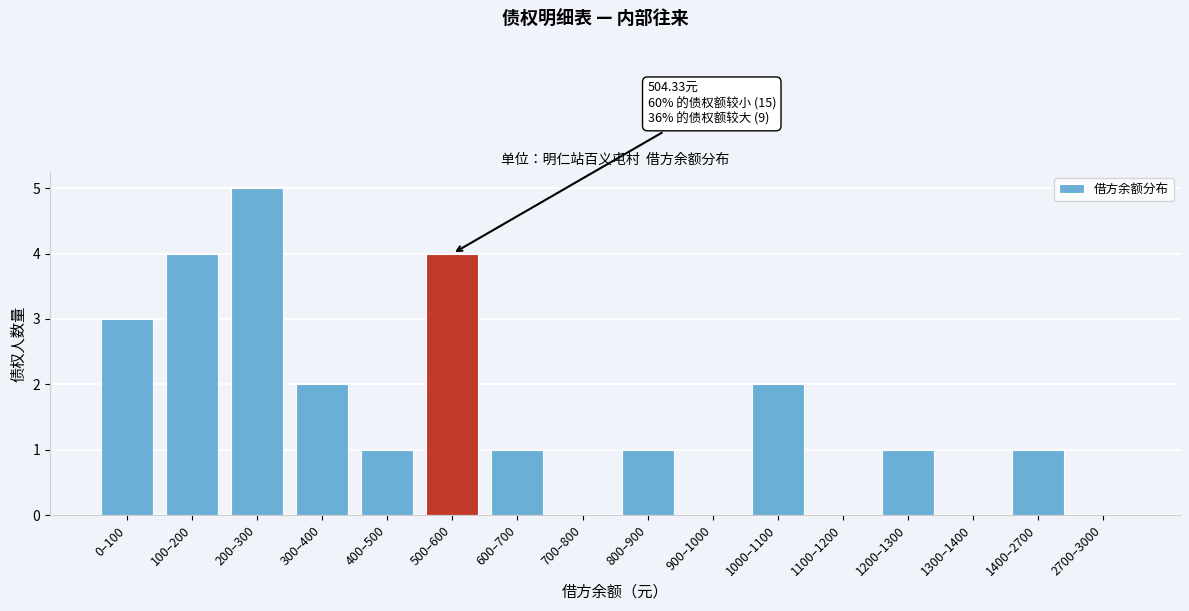

Reading right to left, list all the values displayed in this chart.

2700–3000=0	1400–2700=1	1300–1400=0	1200–1300=1	1100–1200=0	1000–1100=2	900–1000=0	800–900=1	700–800=0	600–700=1	500–600=4	400–500=1	300–400=2	200–300=5	100–200=4	0–100=3